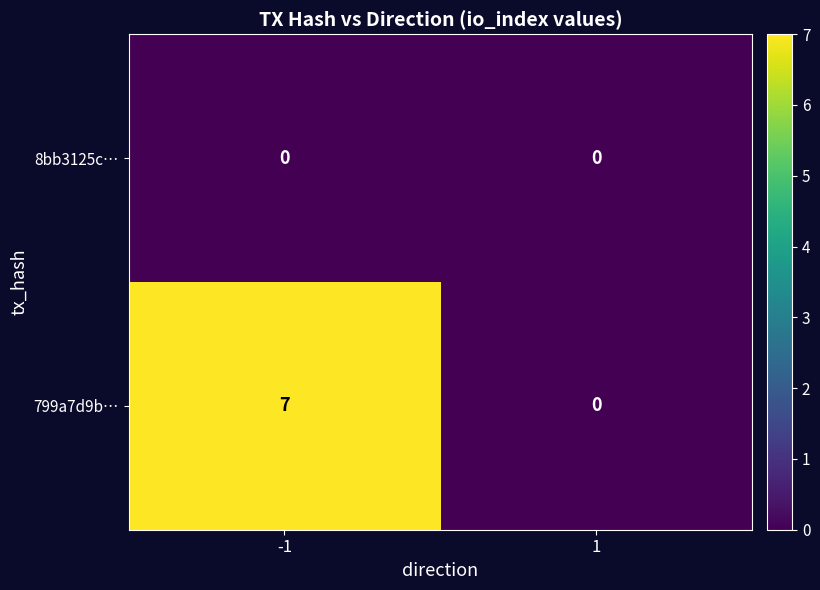

Which series has the largest total across all categories?

799a7d9b…